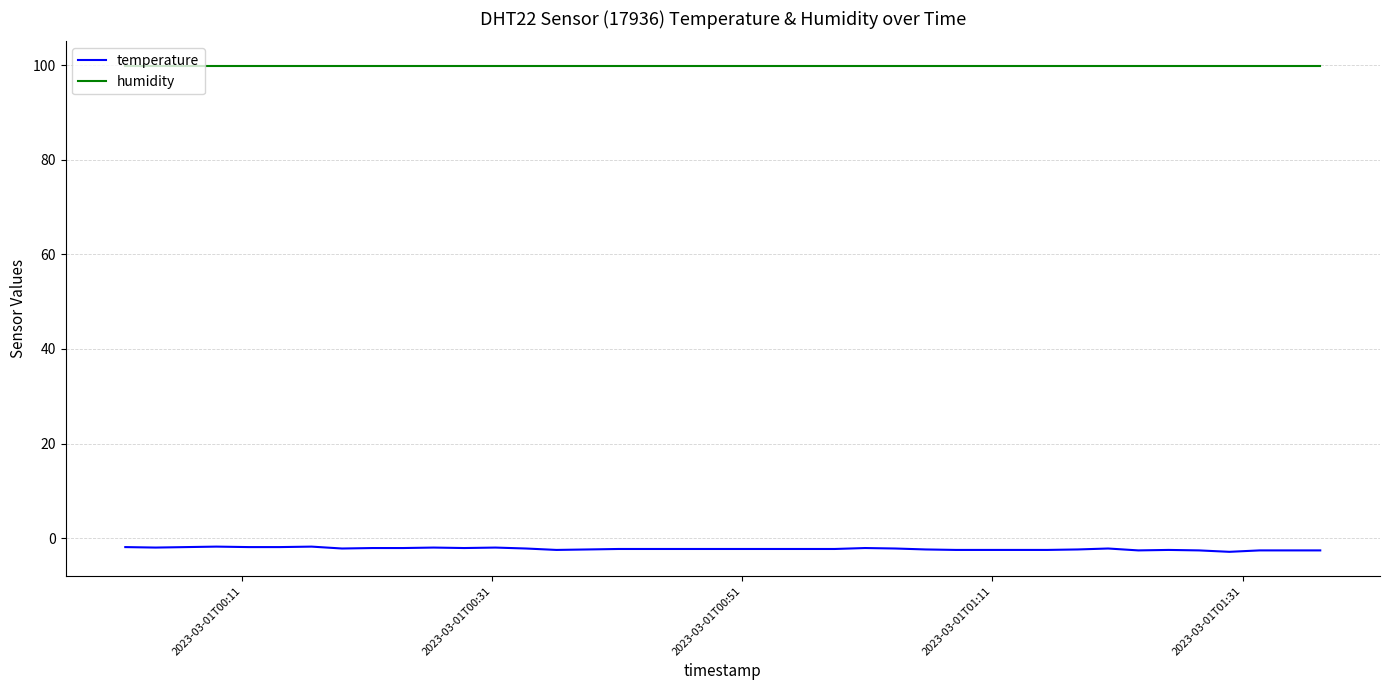

List the series in order of their peak value, lowest first.

temperature, humidity